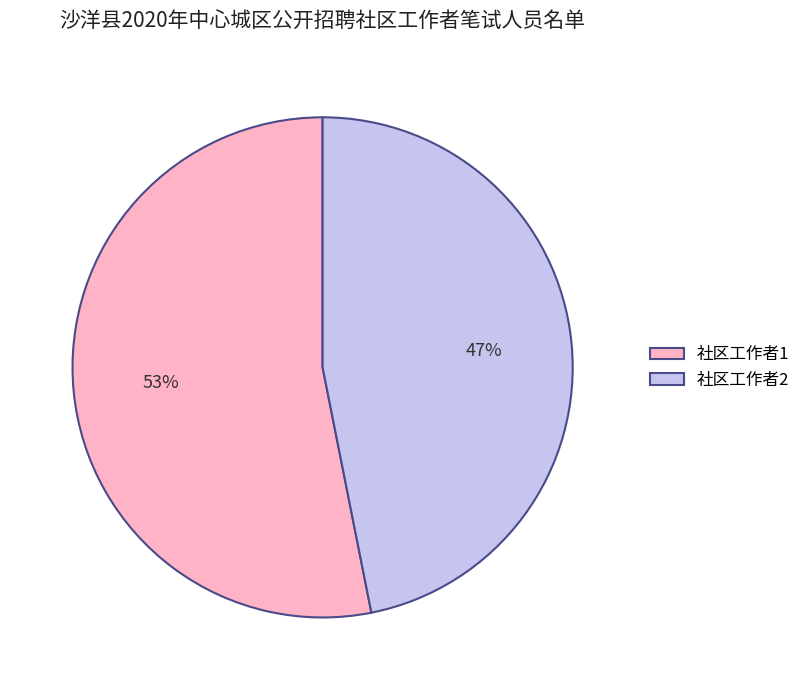

To the nearest percent, what is the average slice percentage?

50%